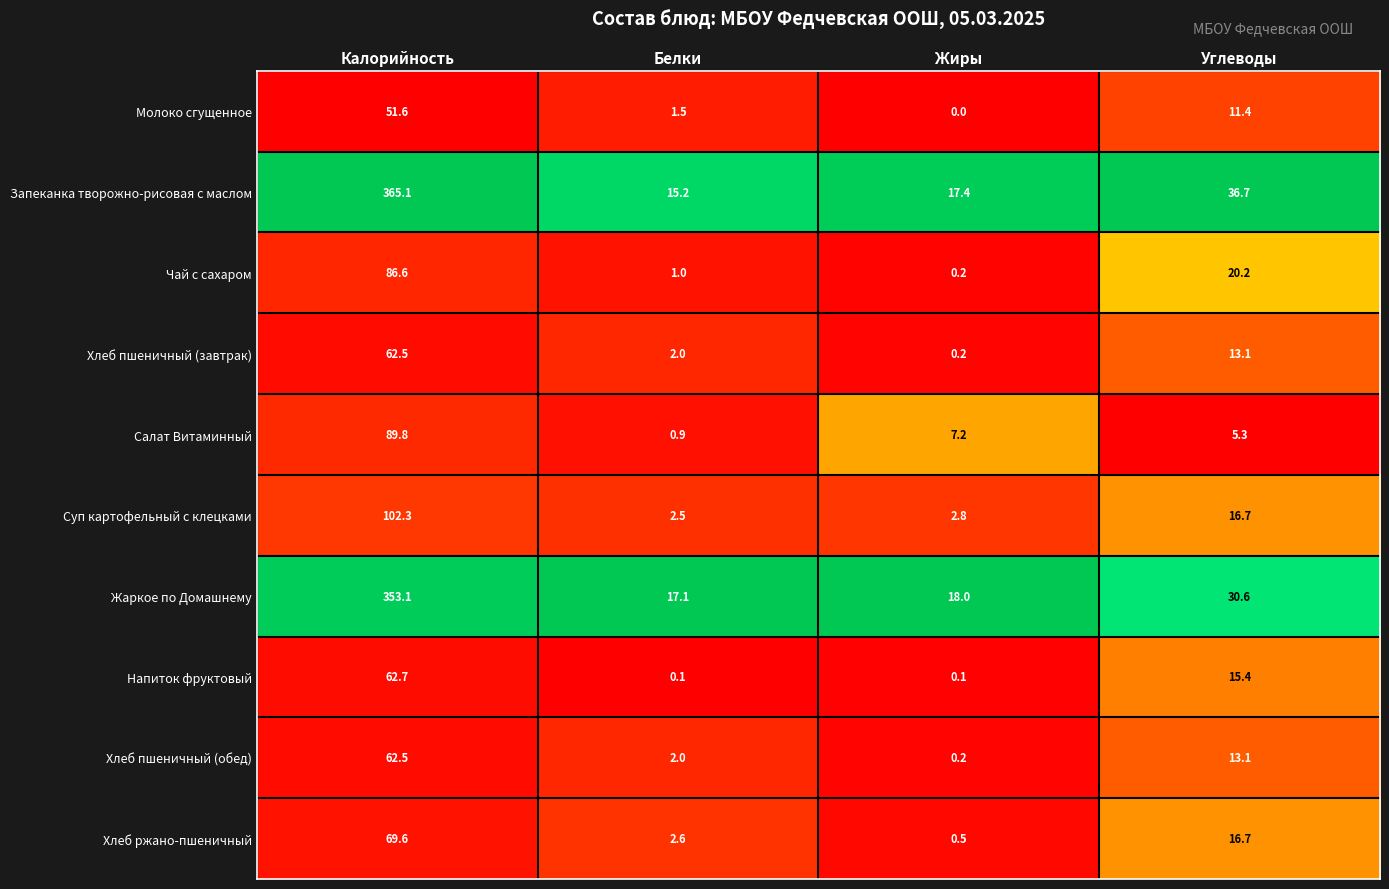

How many distinct data groups are displayed?

10